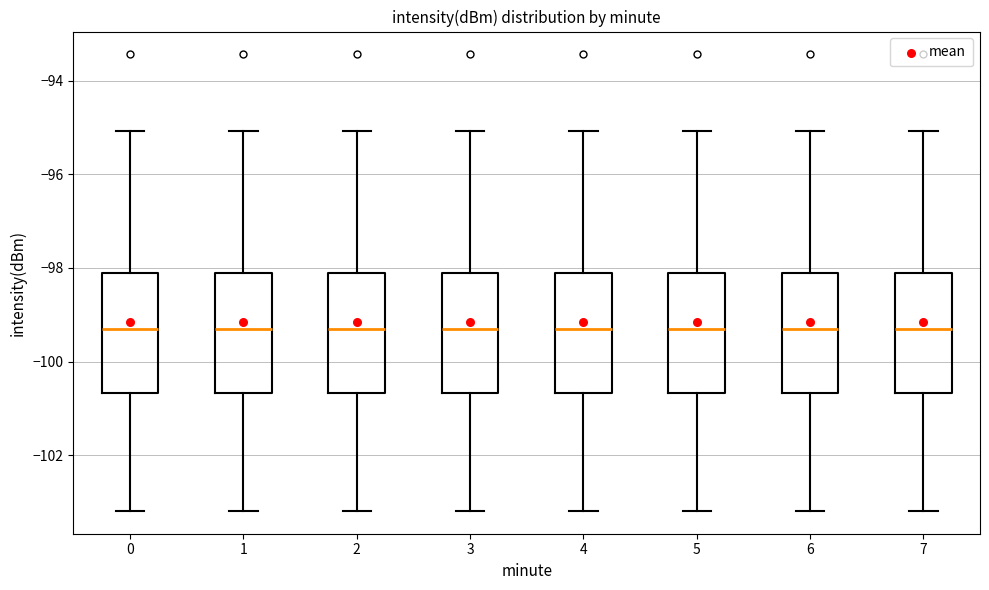

Reading left to right, transcribe this box plot: for each box, give where its median line is, the range the box spans, and where its two whiskers end, as read against the y-axis. The values are not printed on the chart, so give them approximately, as read against the axis.

0: median -99.4, box -100.6 to -98.0, whiskers -103.2 to -95.0
1: median -99.4, box -100.6 to -98.0, whiskers -103.2 to -95.0
2: median -99.4, box -100.6 to -98.0, whiskers -103.2 to -95.0
3: median -99.4, box -100.6 to -98.0, whiskers -103.2 to -95.0
4: median -99.4, box -100.6 to -98.0, whiskers -103.2 to -95.0
5: median -99.4, box -100.6 to -98.0, whiskers -103.2 to -95.0
6: median -99.4, box -100.6 to -98.0, whiskers -103.2 to -95.0
7: median -99.4, box -100.6 to -98.0, whiskers -103.2 to -95.0